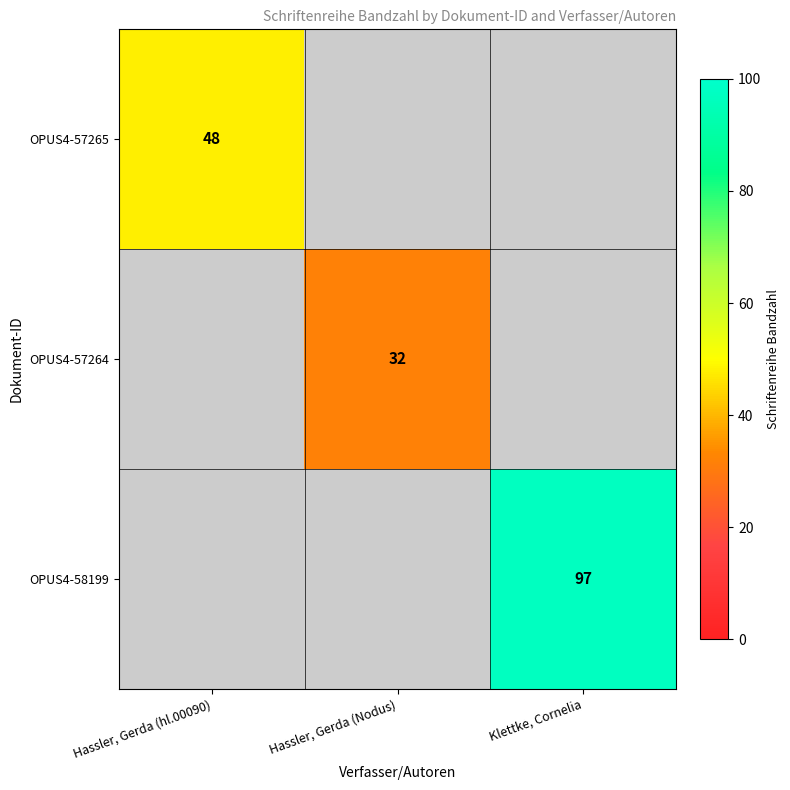

Is it true that OPUS4-57265 equals 72 at Hassler, Gerda (hl.00090)?

False